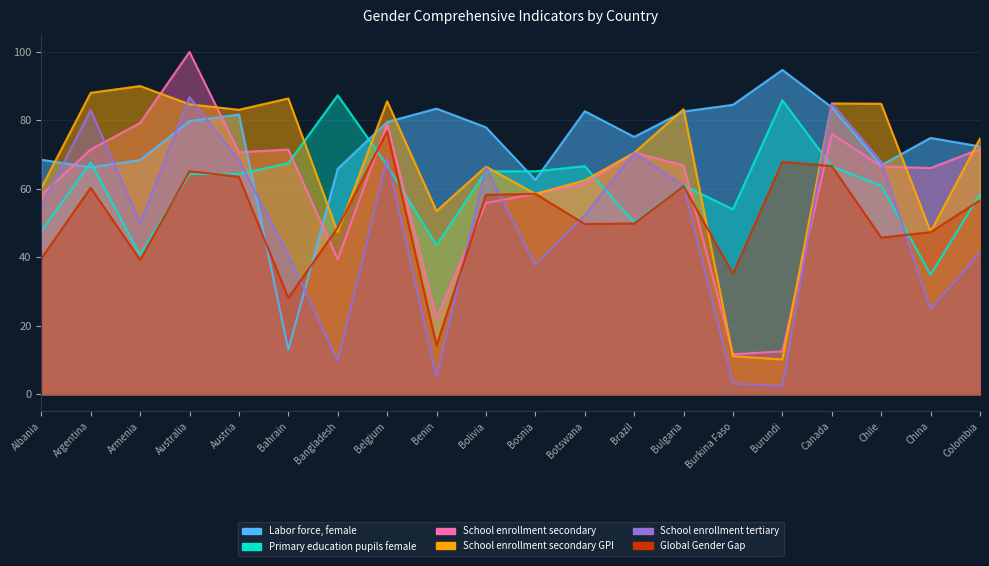

In School enrollment tertiary, how many points are lower than both neighbors (excluding endpoints)?

6